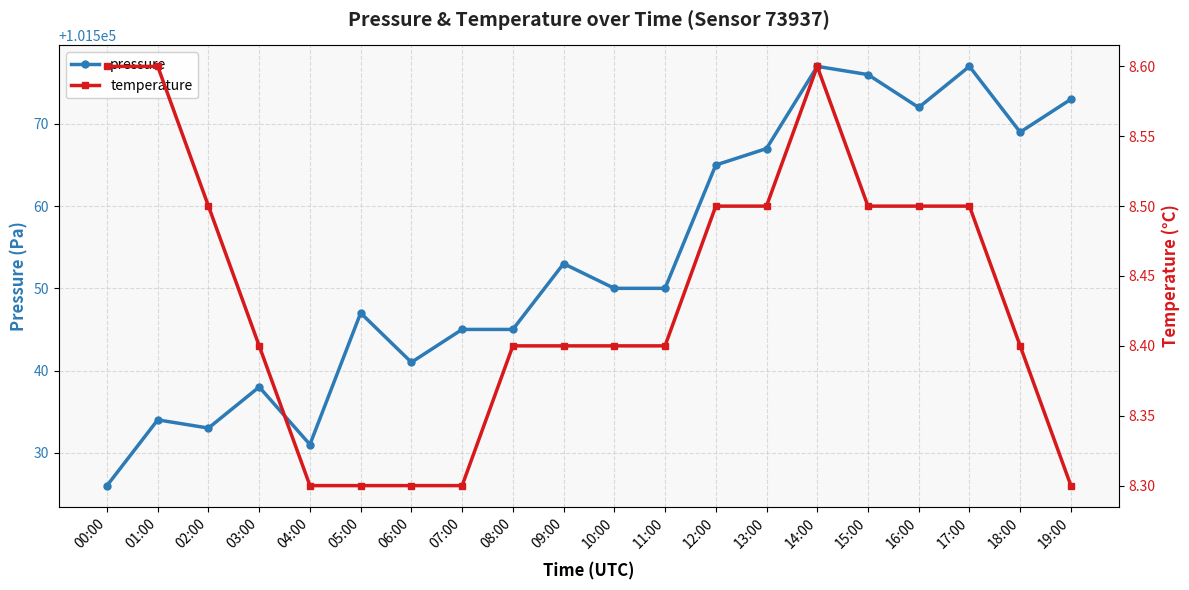

How many interior local valleys does the pressure series have?

5